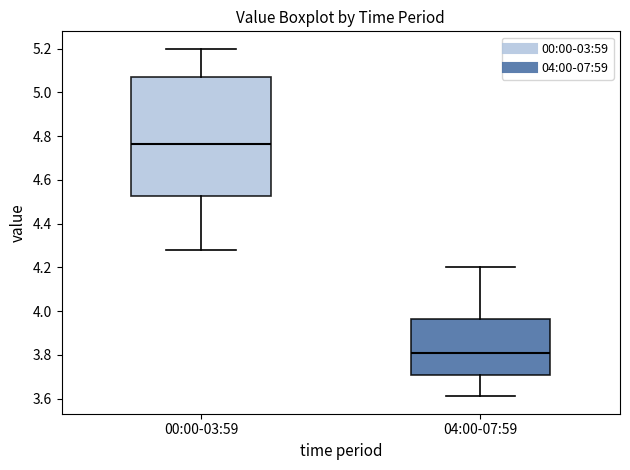

Where is the upper edge of the box for 04:00-07:59 on the y-axis? The values are not printed on the chart, so give them approximately, as read against the axis.

3.96